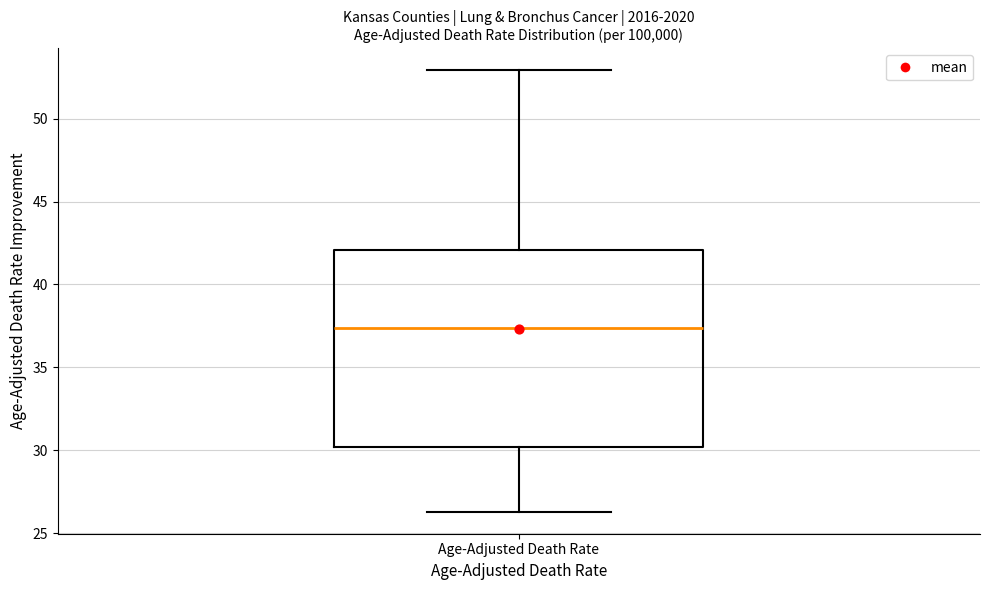

Where is the lower edge of the box for Age-Adjusted Death Rate on the y-axis? The values are not printed on the chart, so give them approximately, as read against the axis.

30.0